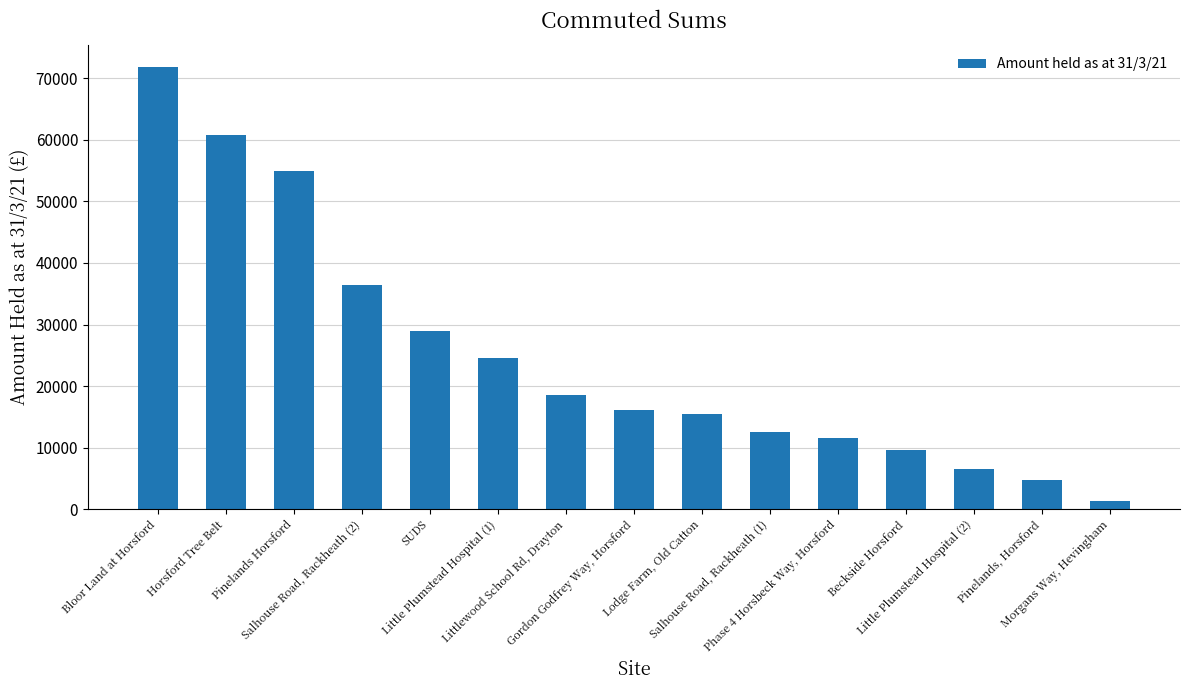

How many data points are above 16122?

8